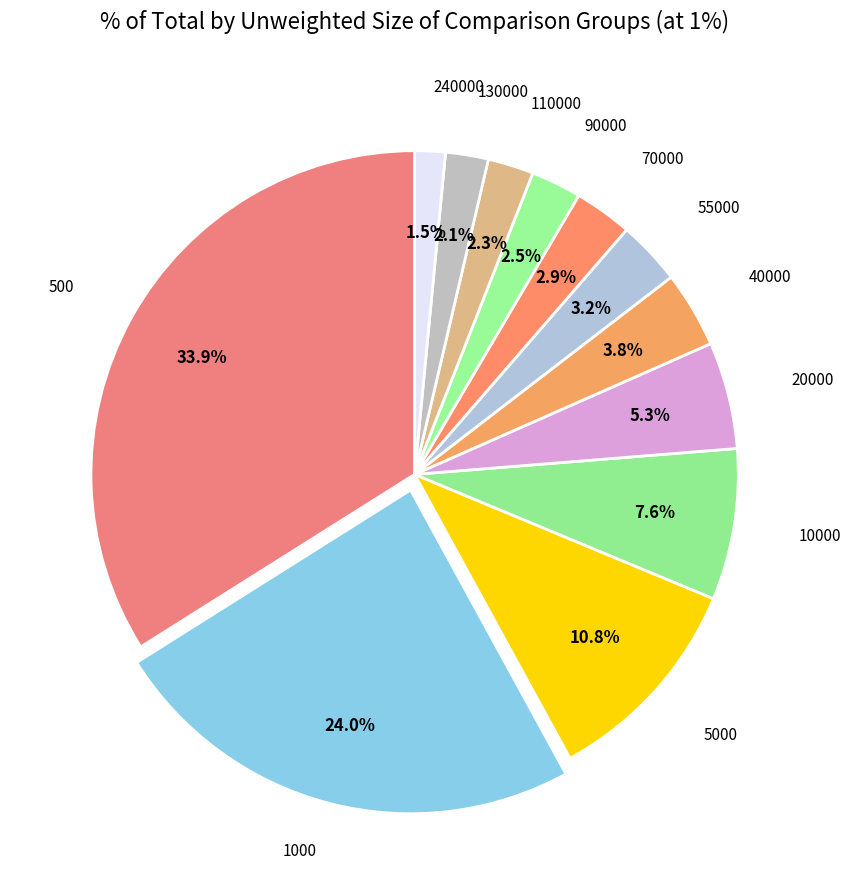

How many slices are in this pie chart?

12